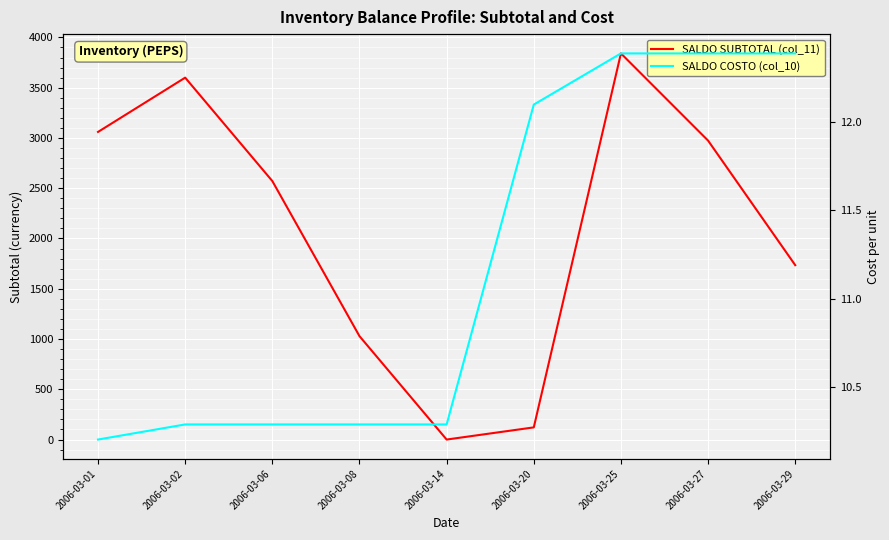

Reading left to right, list all the values displayed in this chart.

SALDO SUBTOTAL (col_11): 3060.0	3600.0	2571.4	1028.6	0.0	121.0	3841.0	2973.7	1734.6
SALDO COSTO (col_10): 10.2	10.3	10.3	10.3	10.3	12.1	12.4	12.4	12.4